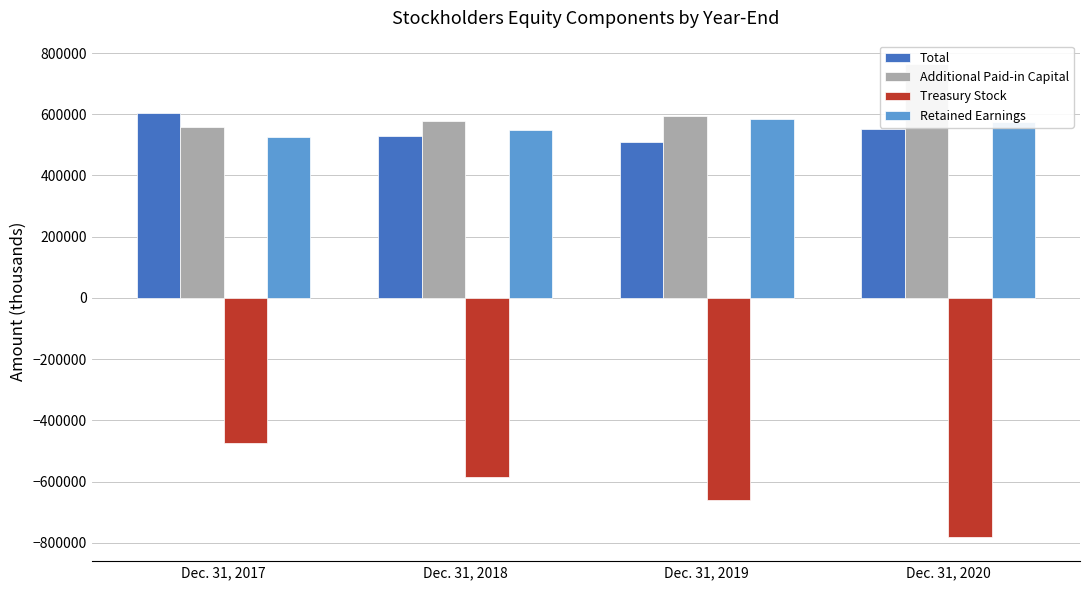

Where does the Retained Earnings series first go above 575965?

Dec. 31, 2019